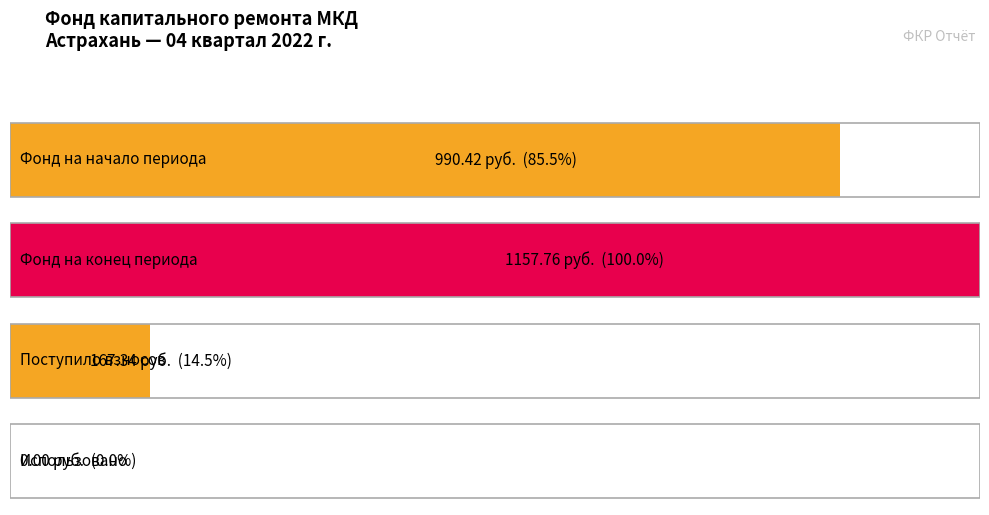

Does the chart contain any negative values?

No